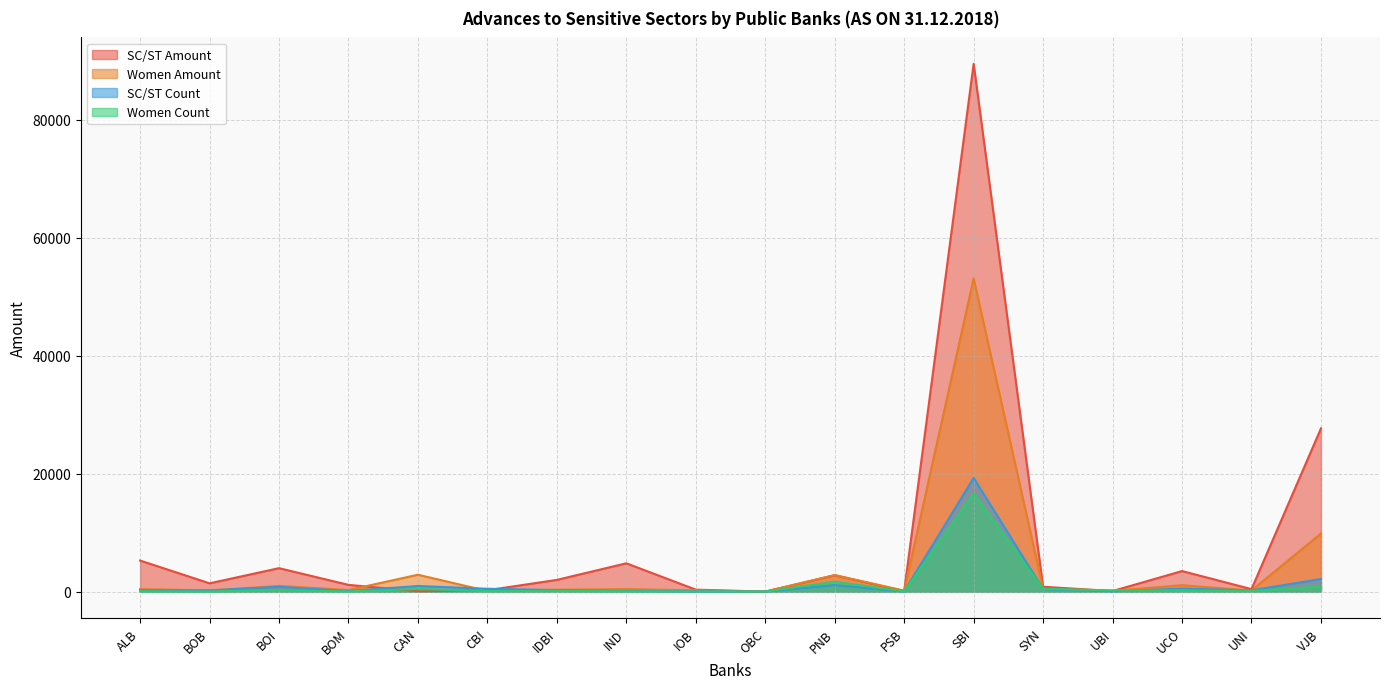

What is the label of the 16th point from the left?

UCO